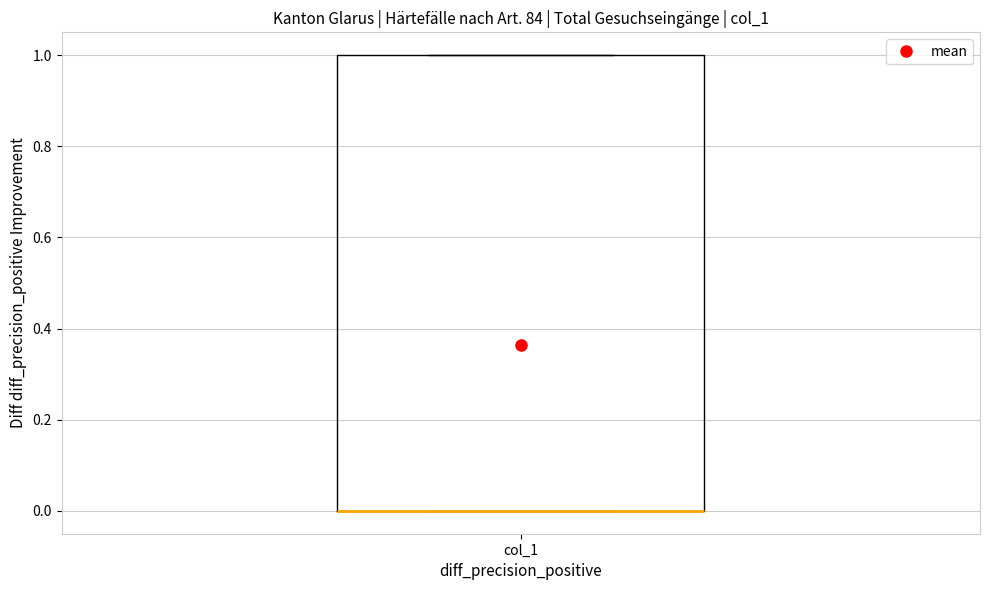

Read this box plot against the y-axis: the position of the median line, the range covered by the box, and the ends of both whiskers. The values are not printed on the chart, so give them approximately, as read against the axis.

median 0 (drawn on the box's lower edge), box 0 to 1, whiskers 0 to 1